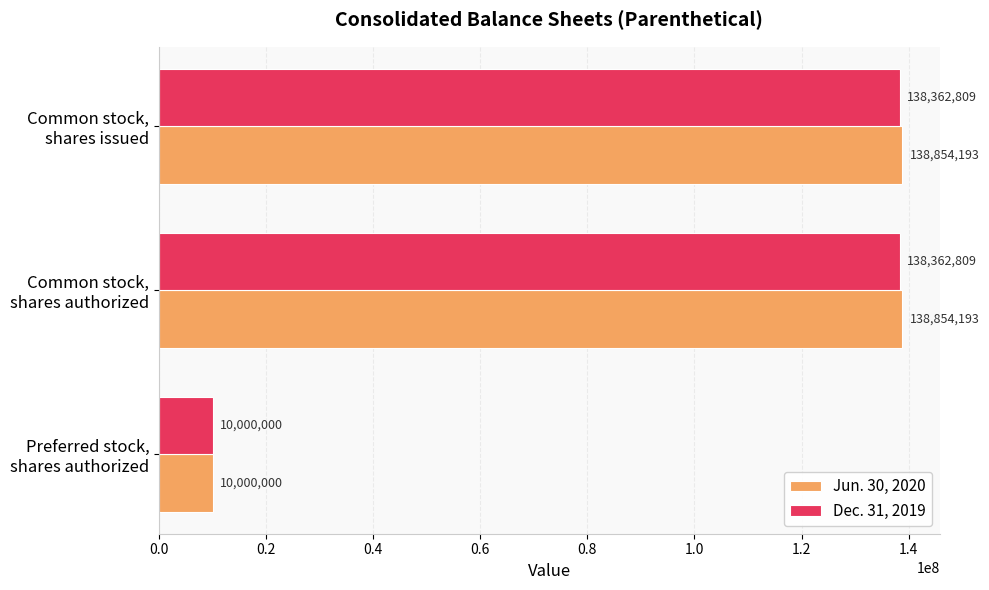

Which series has the largest total across all categories?

Jun. 30, 2020